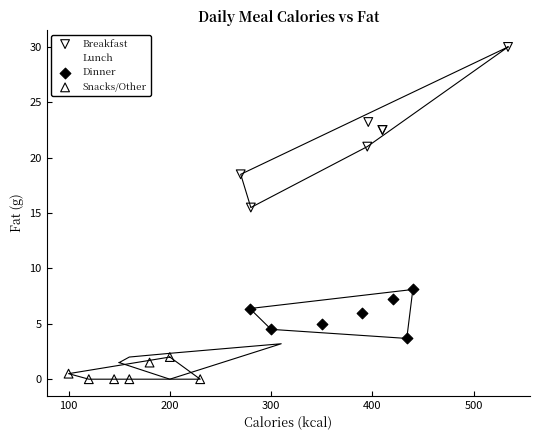

Which series has the largest Y range (max minus min)?

Breakfast